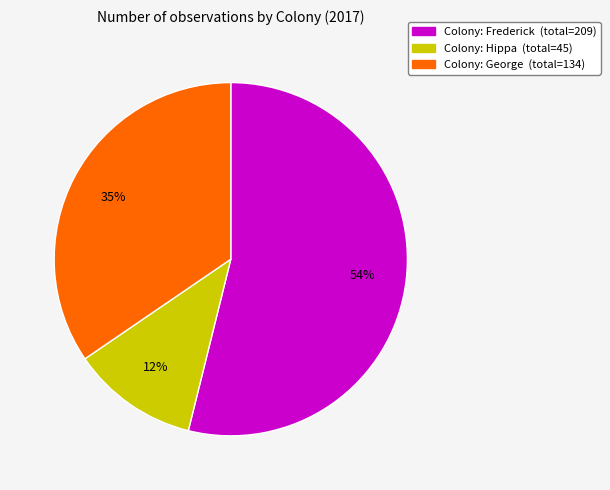

How many segments does this pie chart have?

3